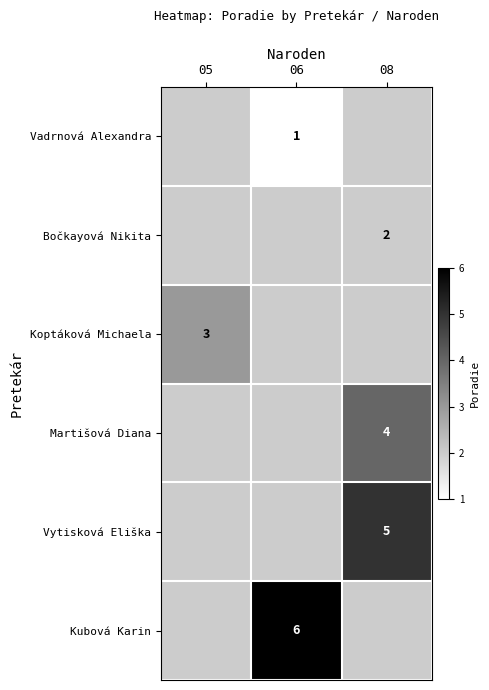

How many distinct data groups are displayed?

6